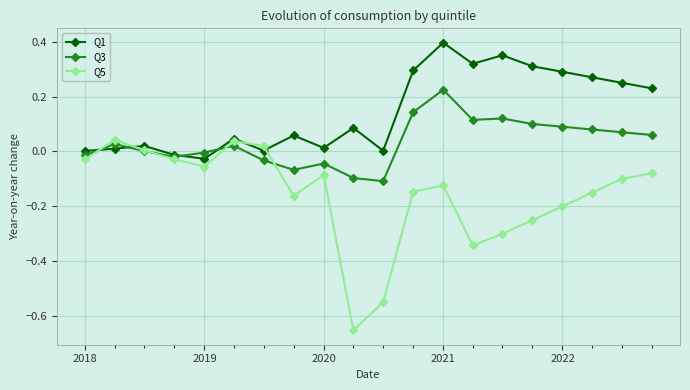

What is the maximum value shown in the chart?

0.4